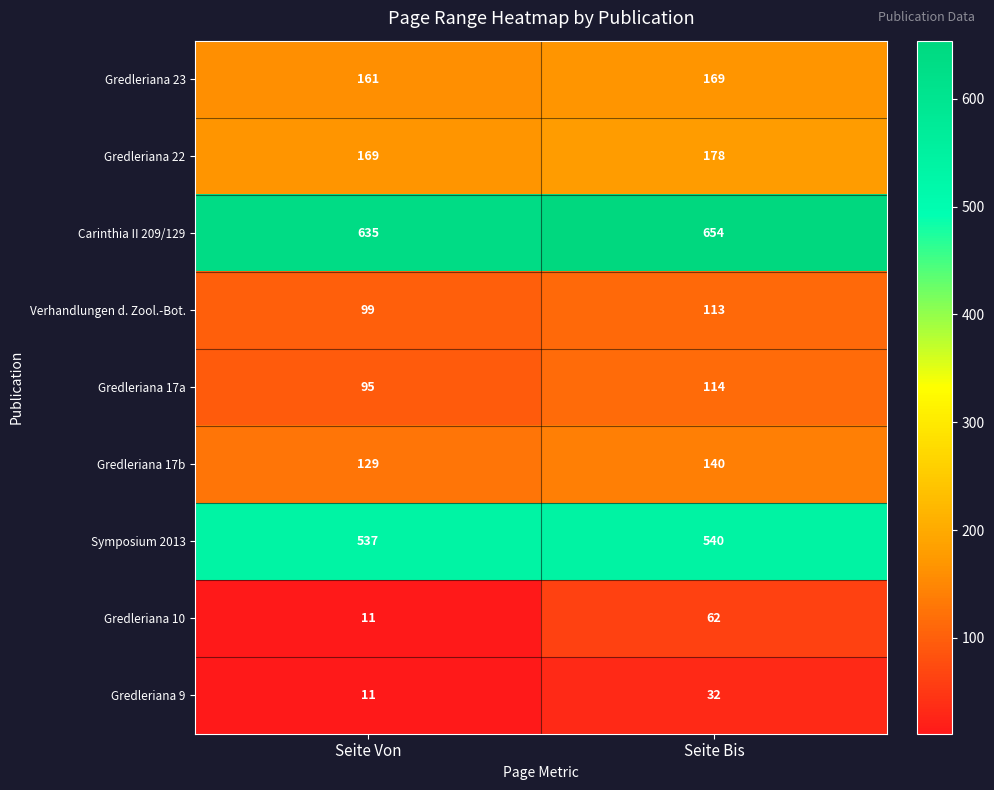

Reading left to right, transcribe all the data shown in this chart.

Gredleriana 23: Seite Von=161	Seite Bis=169
Gredleriana 22: Seite Von=169	Seite Bis=178
Carinthia II 209/129: Seite Von=635	Seite Bis=654
Verhandlungen d. Zool.-Bot.: Seite Von=99	Seite Bis=113
Gredleriana 17a: Seite Von=95	Seite Bis=114
Gredleriana 17b: Seite Von=129	Seite Bis=140
Symposium 2013: Seite Von=537	Seite Bis=540
Gredleriana 10: Seite Von=11	Seite Bis=62
Gredleriana 9: Seite Von=11	Seite Bis=32